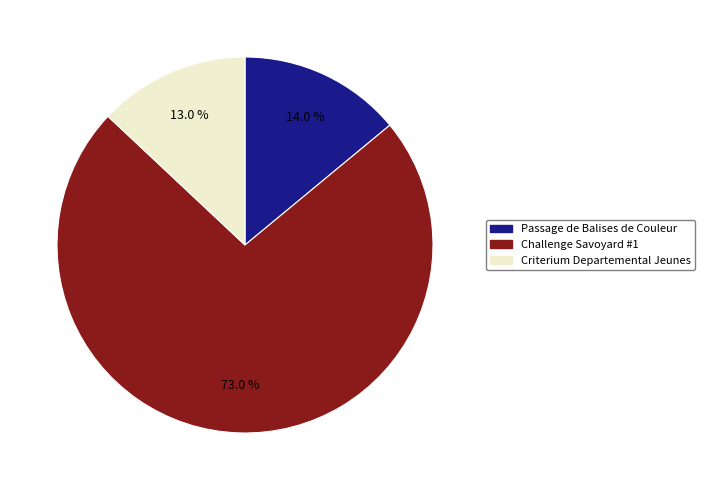

How much of the chart is everything except Passage de Balises de Couleur?

86.0%